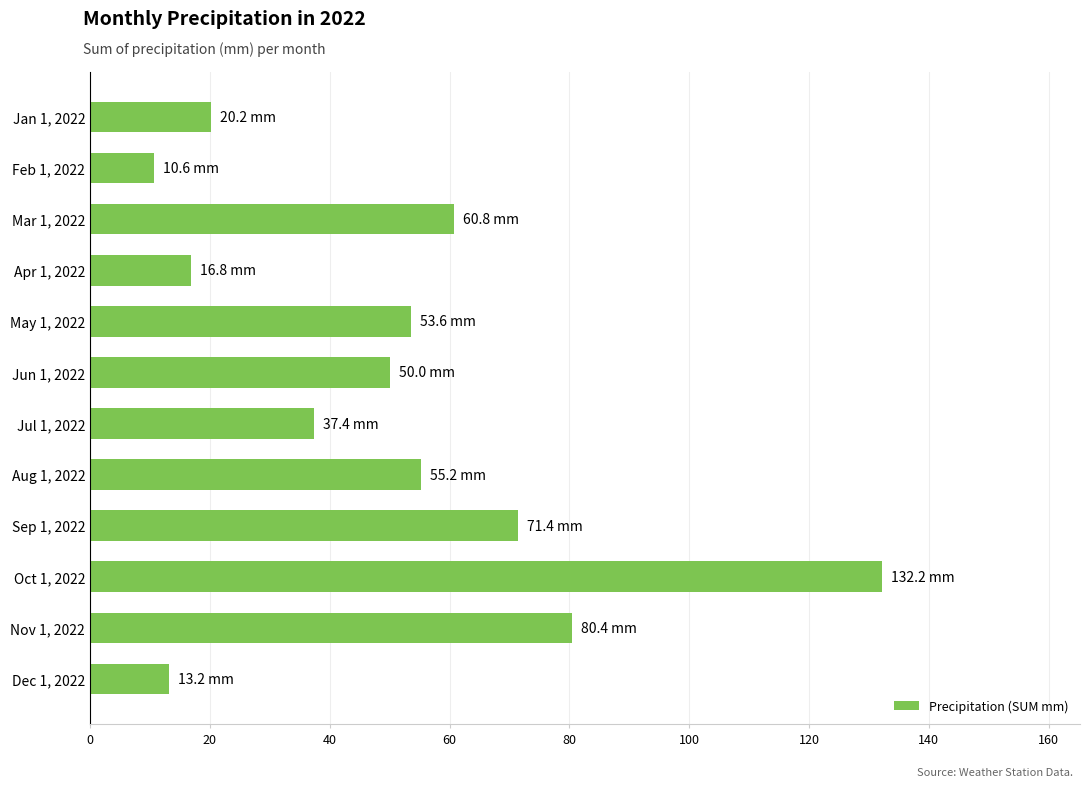

Reading bottom to top, list all the values displayed in this chart.

Dec 1, 2022=13.2	Nov 1, 2022=80.4	Oct 1, 2022=132.2	Sep 1, 2022=71.4	Aug 1, 2022=55.2	Jul 1, 2022=37.4	Jun 1, 2022=50.0	May 1, 2022=53.6	Apr 1, 2022=16.8	Mar 1, 2022=60.8	Feb 1, 2022=10.6	Jan 1, 2022=20.2